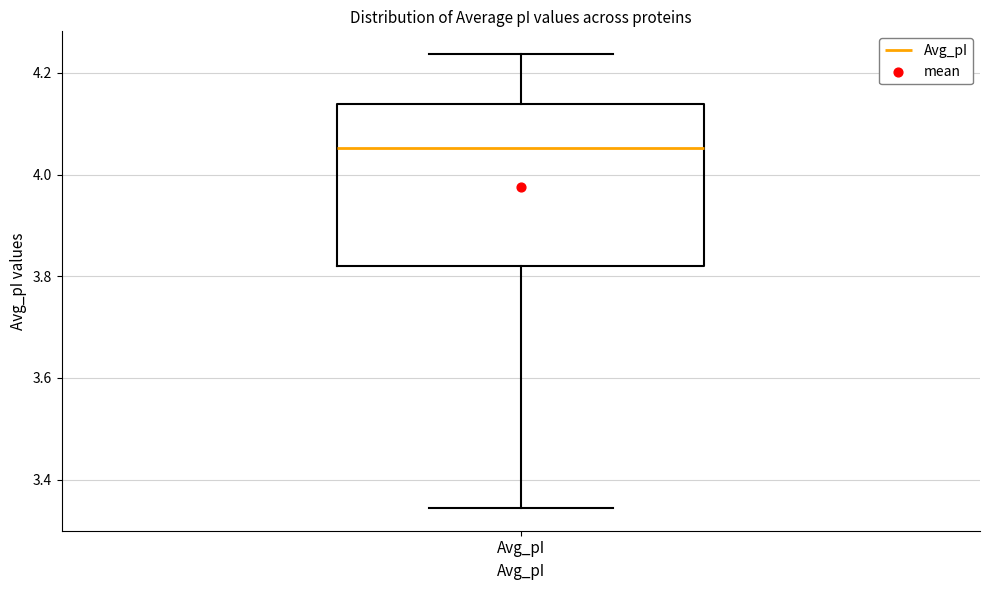

Read this box plot against the y-axis: the position of the median line, the range covered by the box, and the ends of both whiskers. The values are not printed on the chart, so give them approximately, as read against the axis.

median 4.06, box 3.82 to 4.14, whiskers 3.34 to 4.24